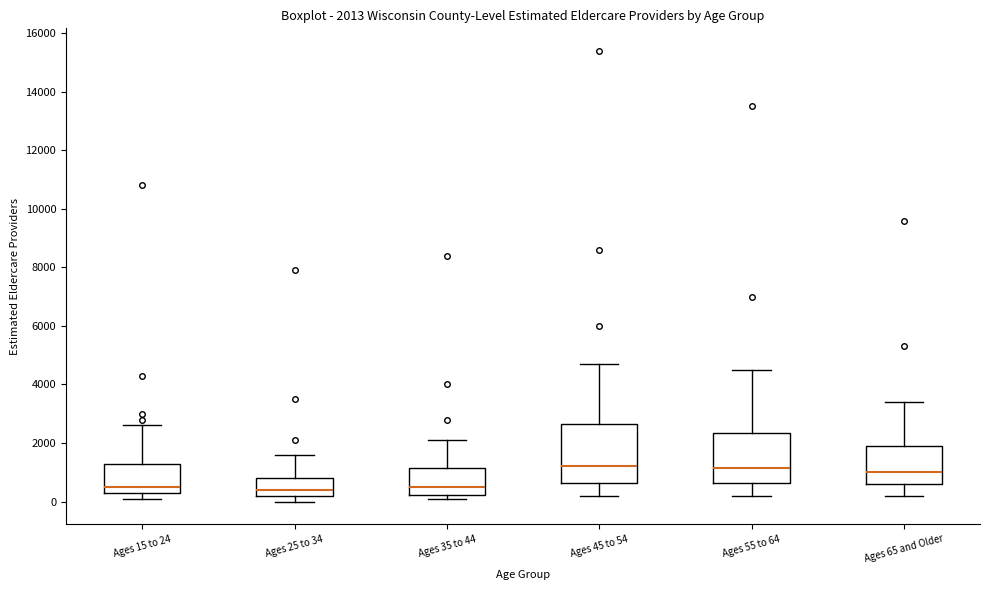

Comparing the boxes themselves (not the whiskers), which one is the tallest?

Ages 45 to 54